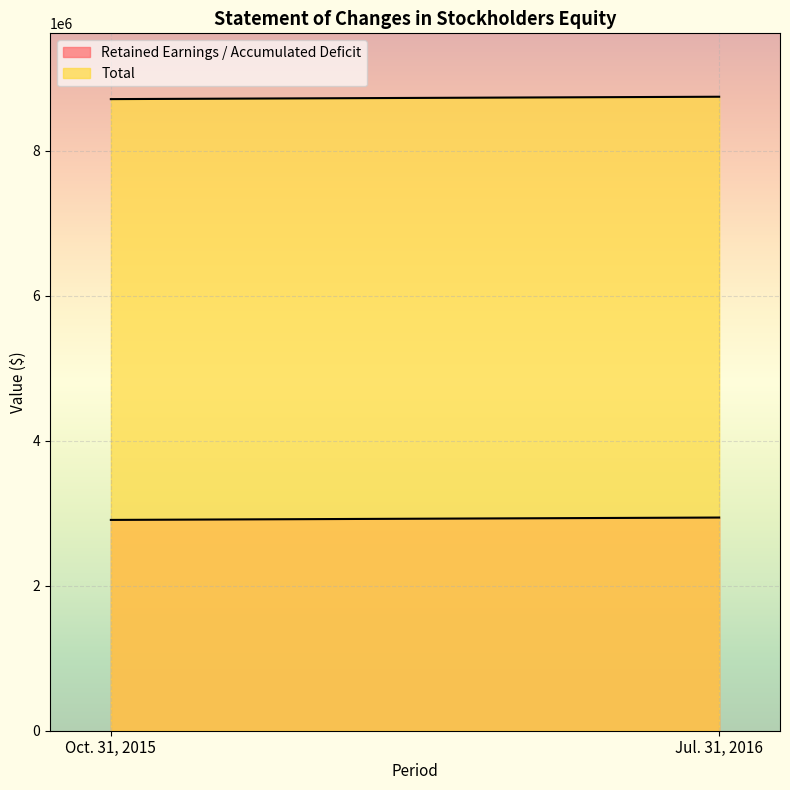

At how many categories does at least one series exceed 6187549?

2